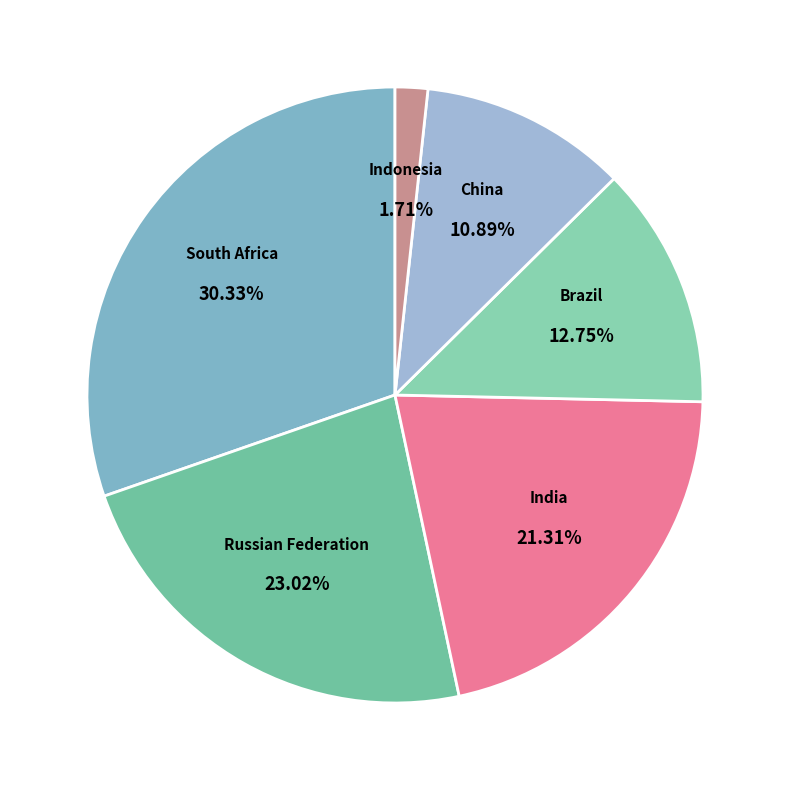

To the nearest percent, what is the difference between the largest and smallest slice percentages?

29%